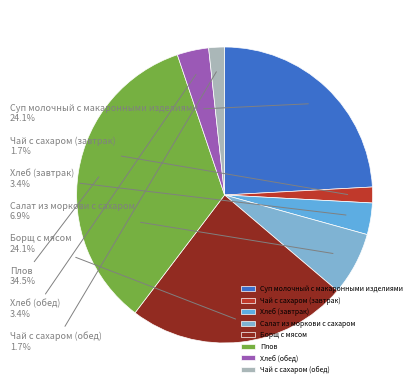

Is there a majority slice in this chart?

No